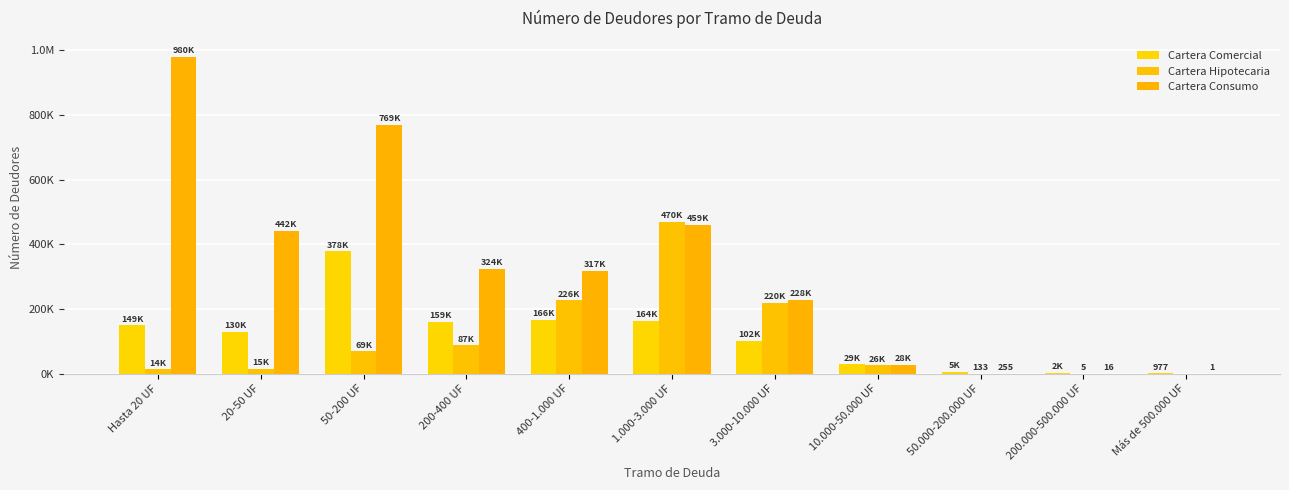

What is the spread (max minus min) of values at 400-1.000 UF?

151363